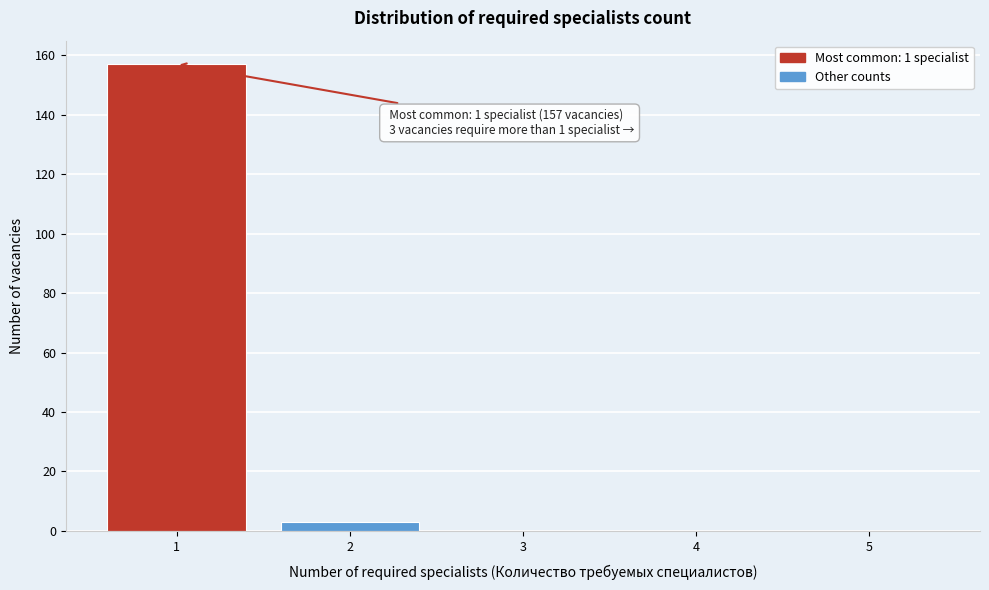

Which range on the x-axis has the tallest bar?

0.5 to 1.5